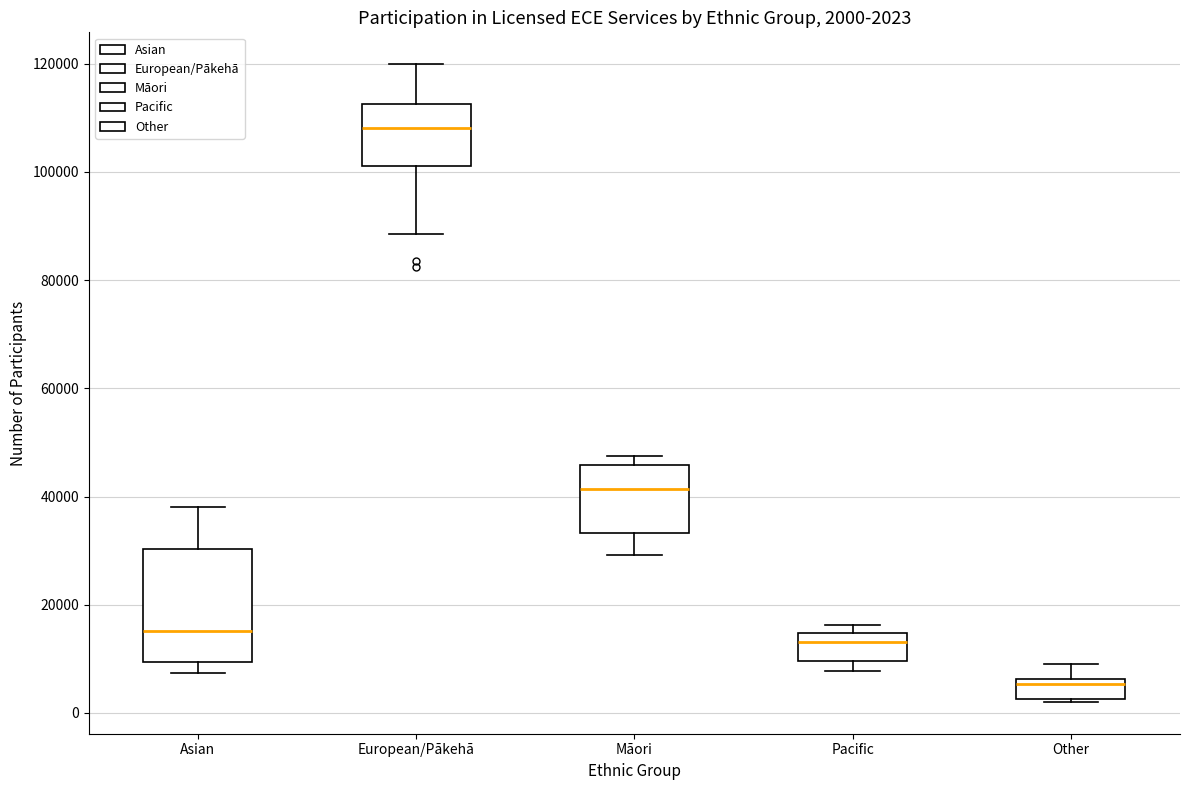

Which box has the lowest median line?

Other